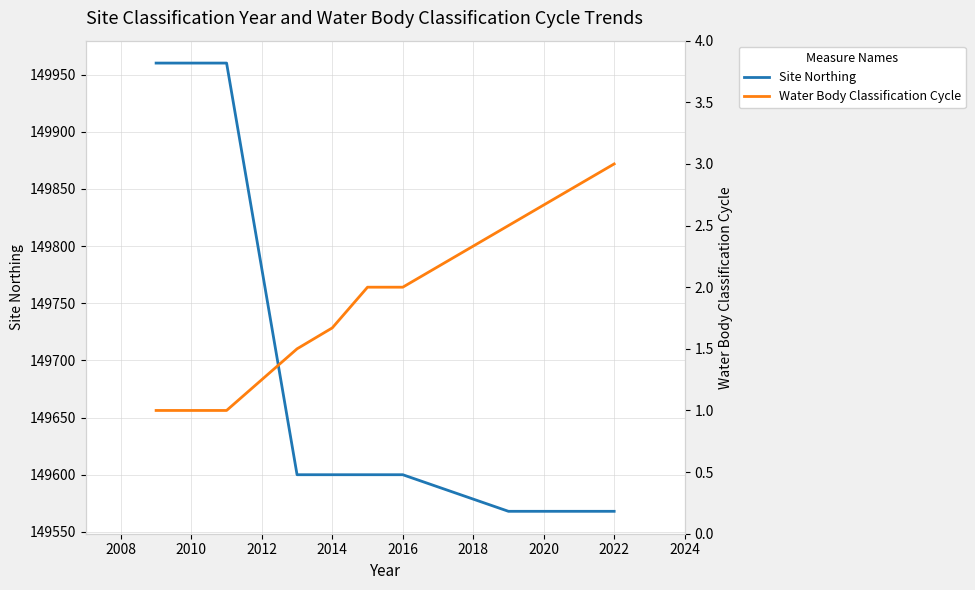

Which series has the widest spread of values?

Site Northing